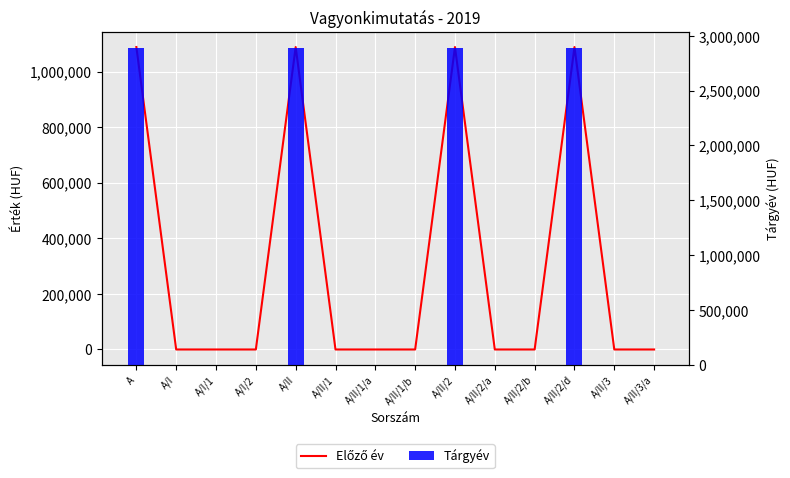

Is it true that Tárgyév equals 0 at A/II/1?

True